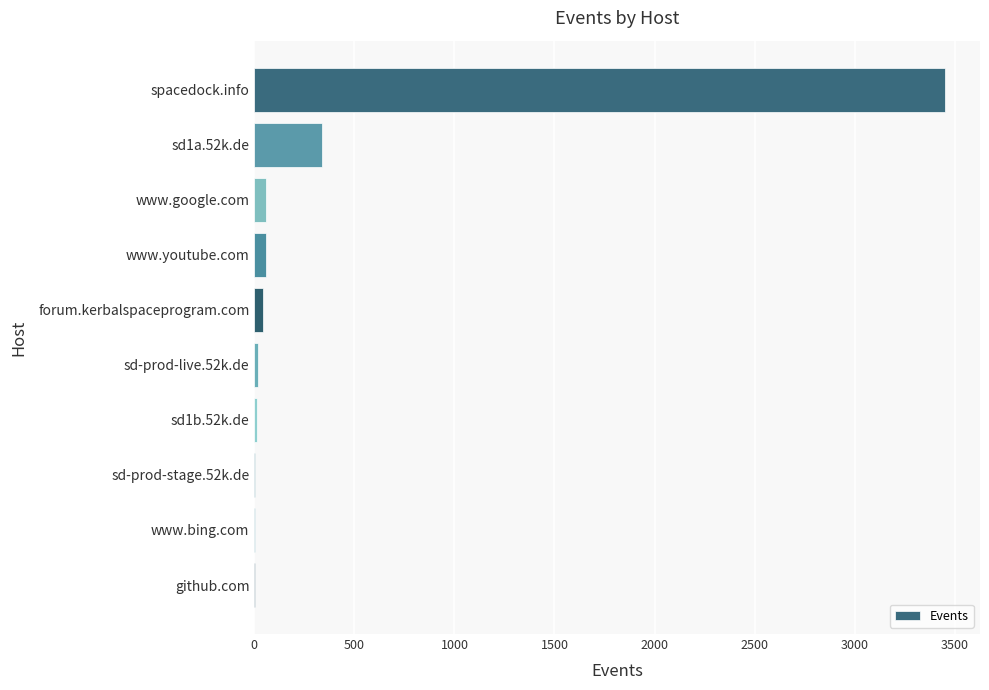

How many categories are shown in the chart?

10